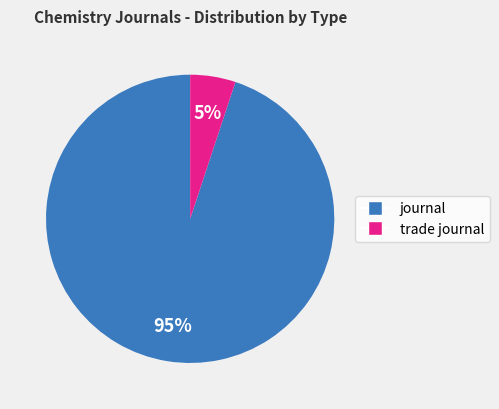

Rank the categories by value from lowest to highest.

trade journal, journal